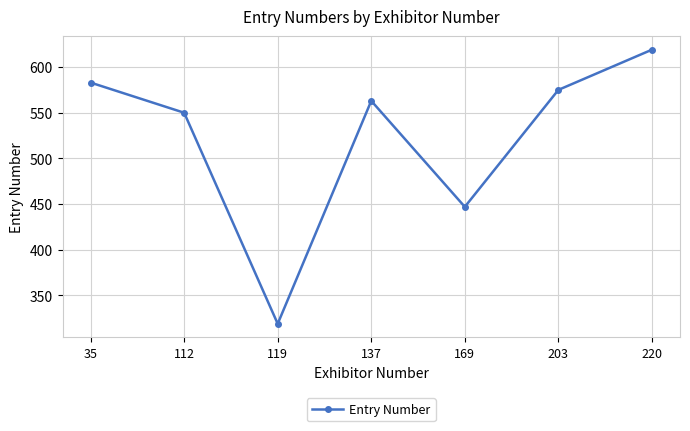

Which has a higher value, 137 or 35?

35